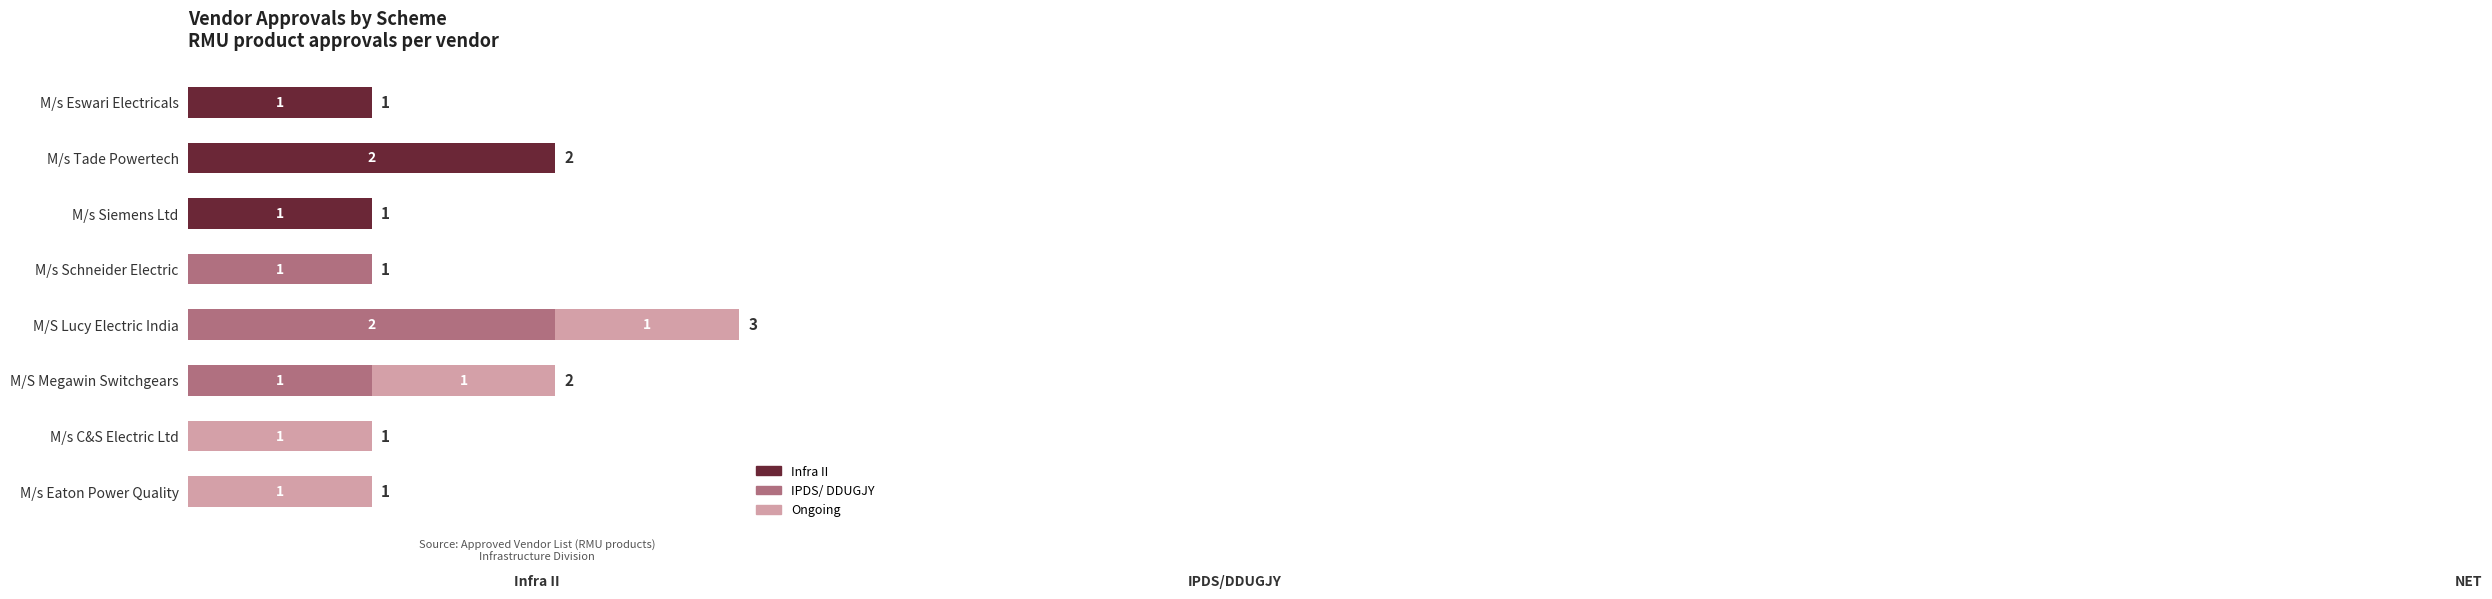

At which category is the sum across all series the highest?

M/S Lucy Electric India